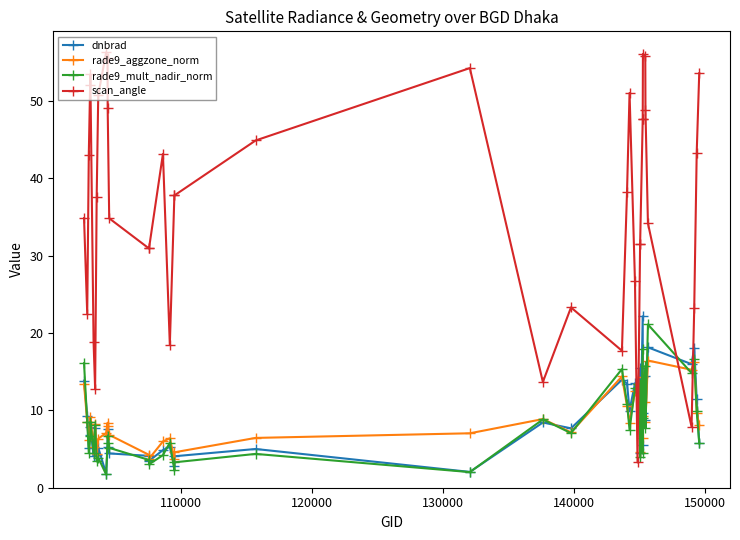

True or false: dnbrad has a value of 4.1 at 36.

False